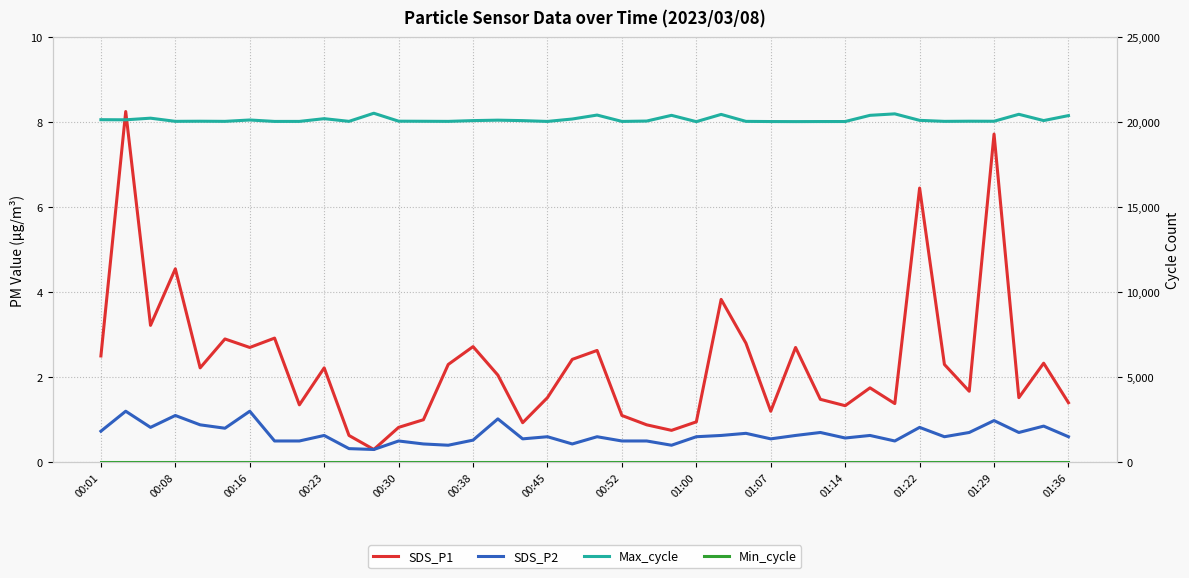

What is the difference between the highest and lowest values at 01:14?

20037.4